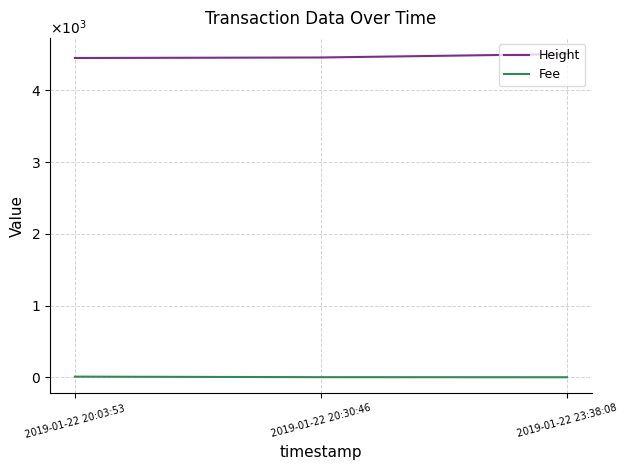

At which label is Height closest to 4479?

2019-01-22 20:30:46